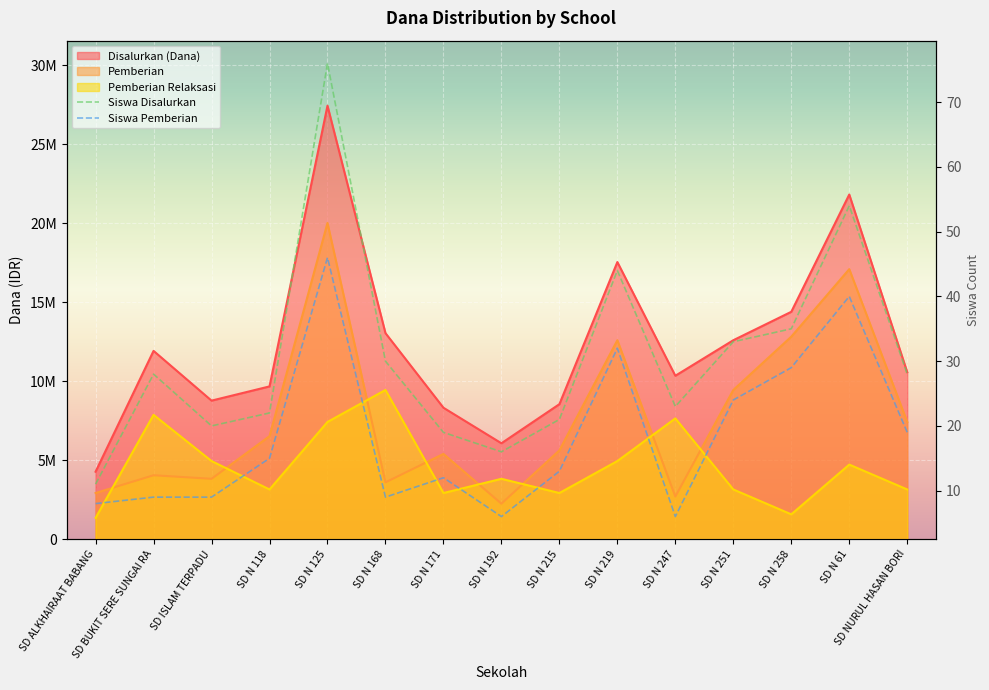

The Siswa Disalurkan series shows 48 at SD N 258. True or false?

False